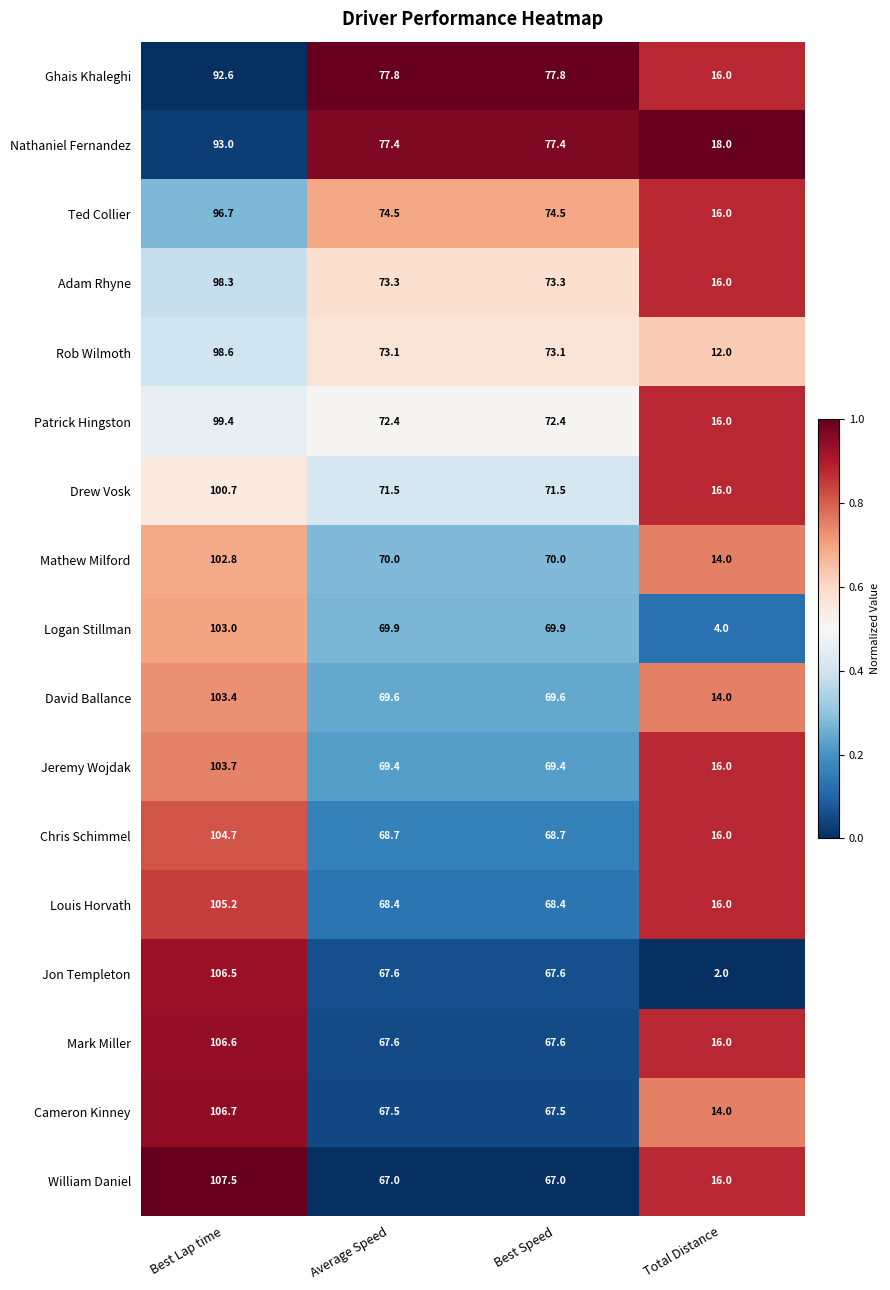

What is the sum of the Ghais Khaleghi values at Average Speed and Total Distance?

93.8